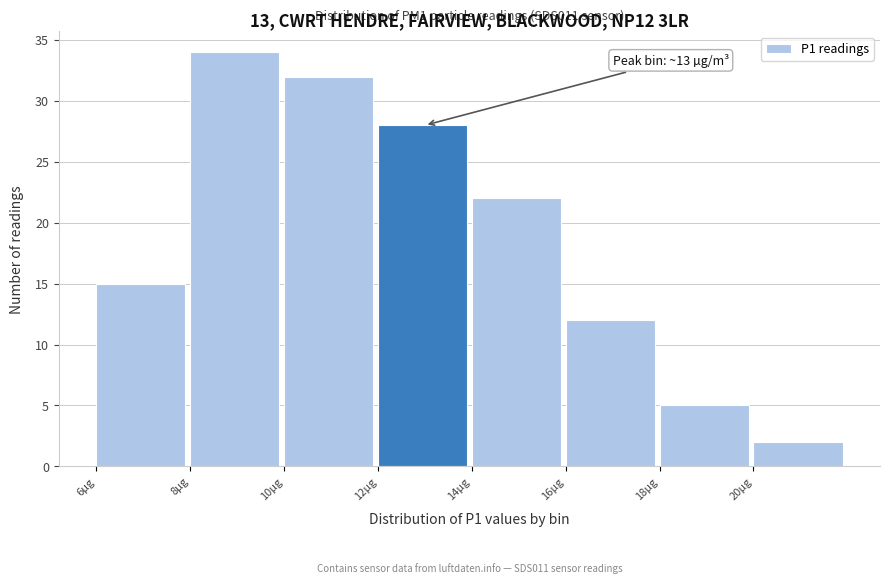

Over which range of the x-axis is the bar tallest?

8 to 10